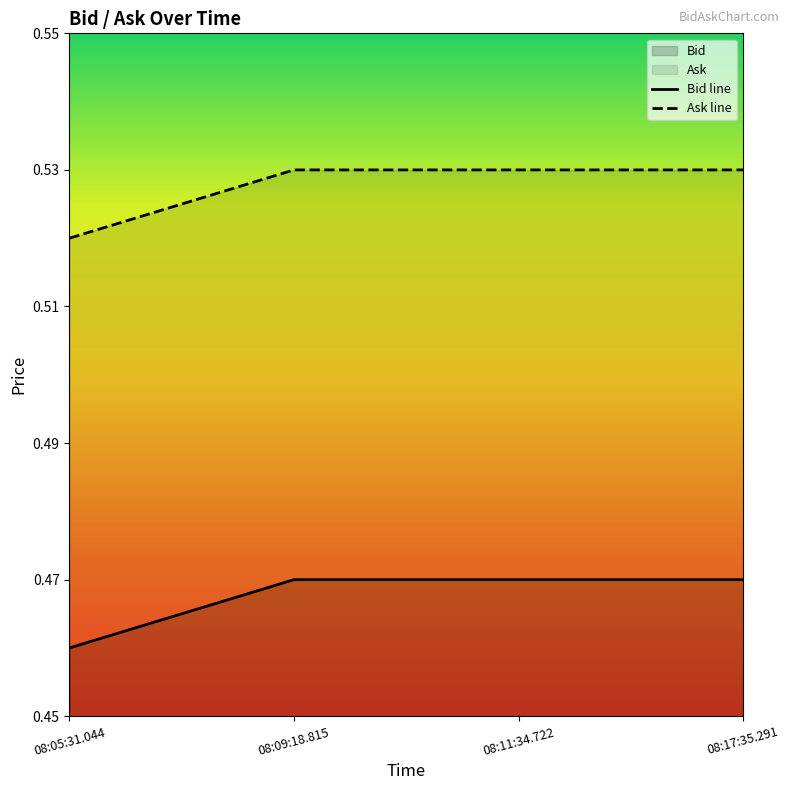

The value of Ask line at 08:09:18.815 is 0.5. True or false?

True